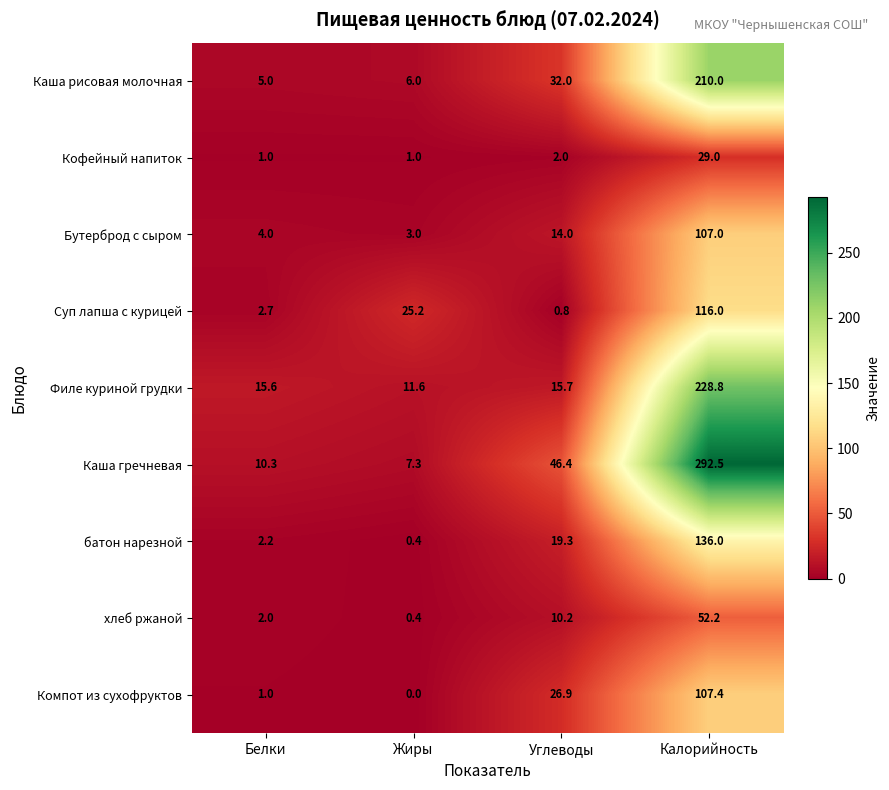

Rank the series at Углеводы from lowest to highest value.

Суп лапша с курицей, Кофейный напиток, хлеб ржаной, Бутерброд с сыром, Филе куриной грудки, батон нарезной, Компот из сухофруктов, Каша рисовая молочная, Каша гречневая